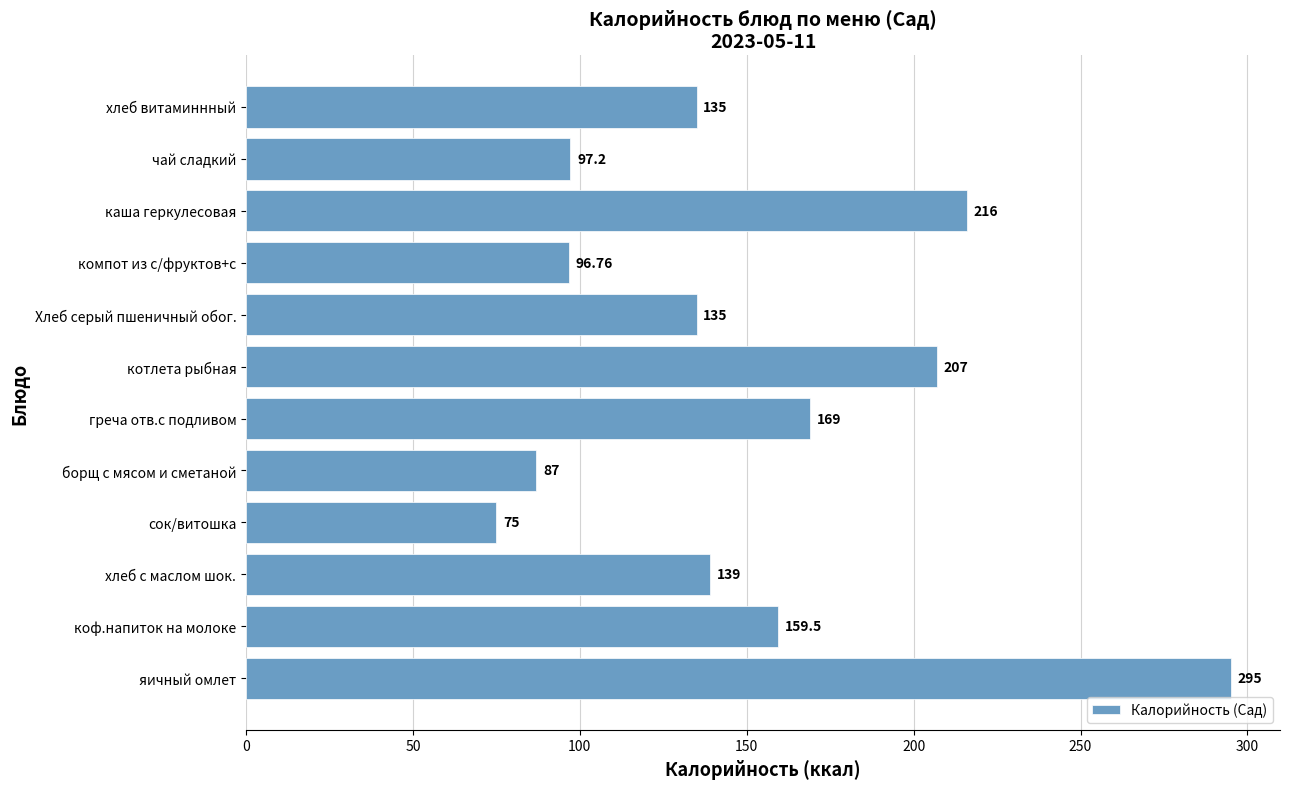

How many values are below 139?

6